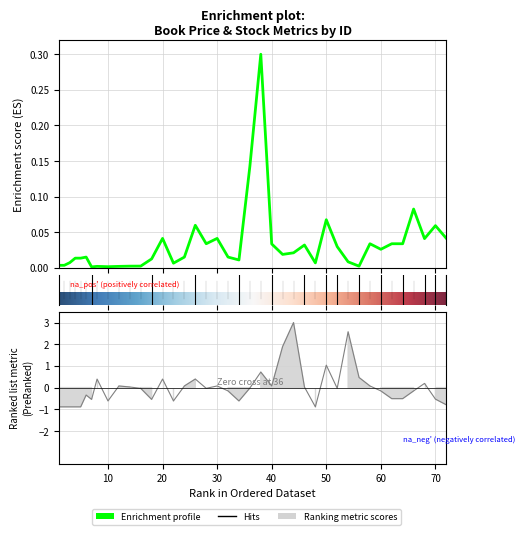

At which category is the sum across all series the highest?

44